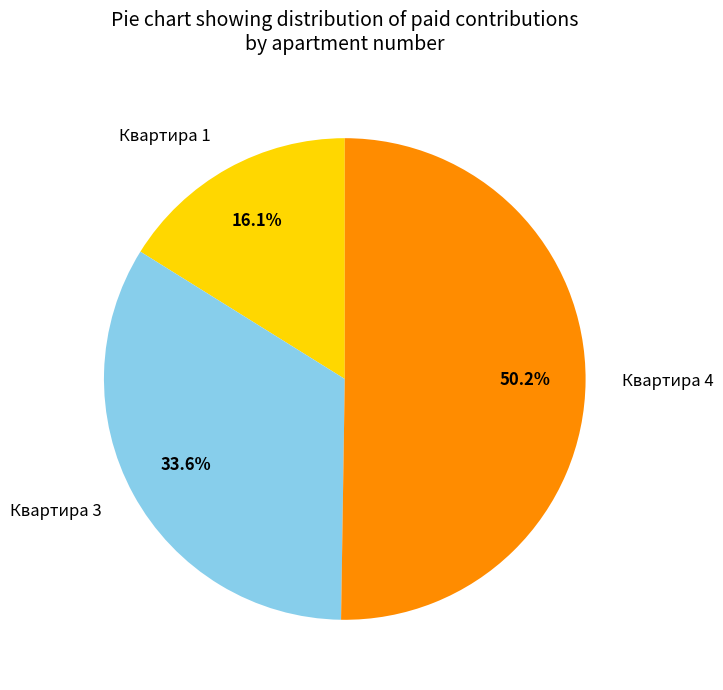

Do Квартира 4 and Квартира 3 together represent more than half of the pie?

Yes